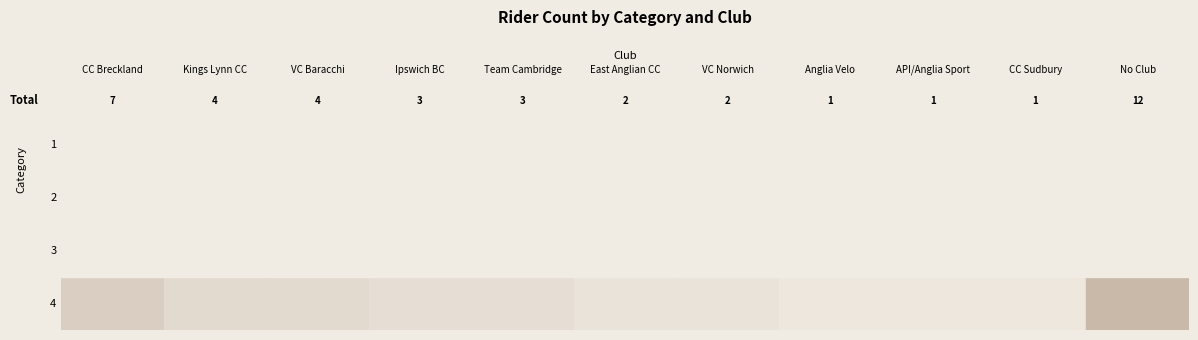

Is the value of East Anglian CC at 1 greater than the value of API/Anglia Sport at 2?

No